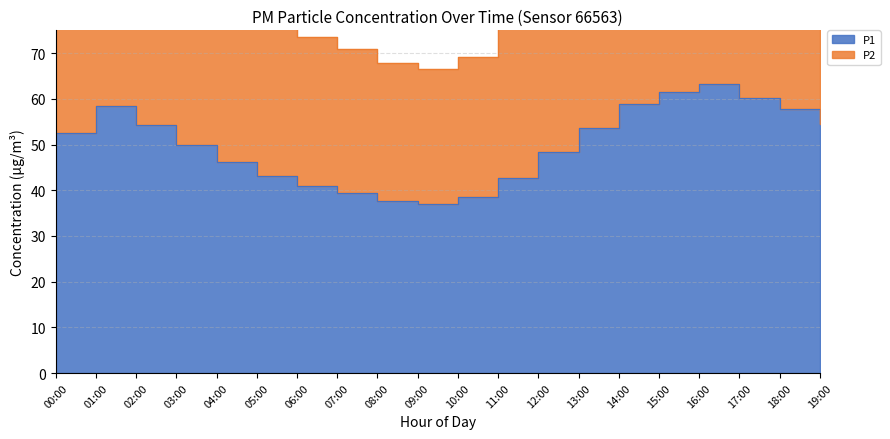

How many lines are shown in the chart?

2